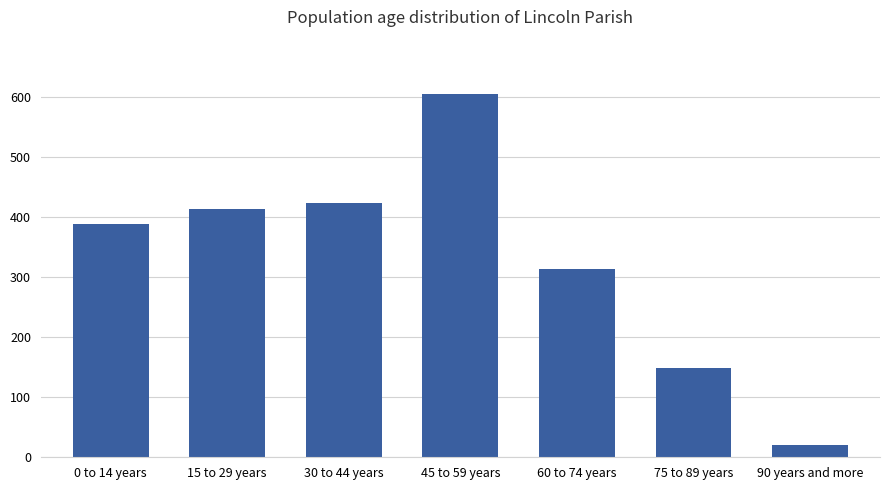

Is it true that the value at 30 to 44 years is 151?

False